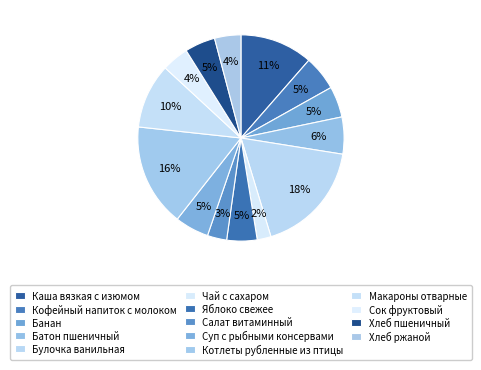

To the nearest percent, what is the average slice percentage?

7%